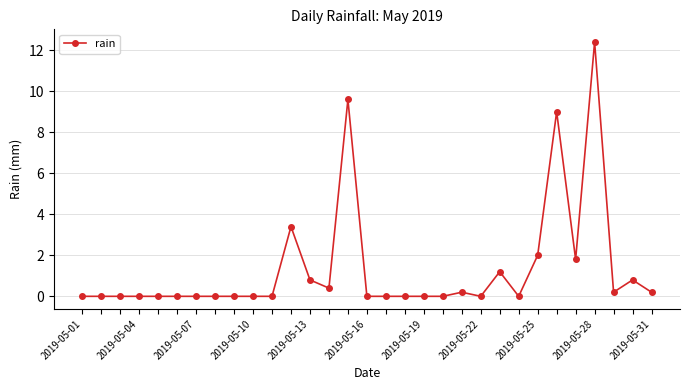

What is the greatest value displayed?

12.4